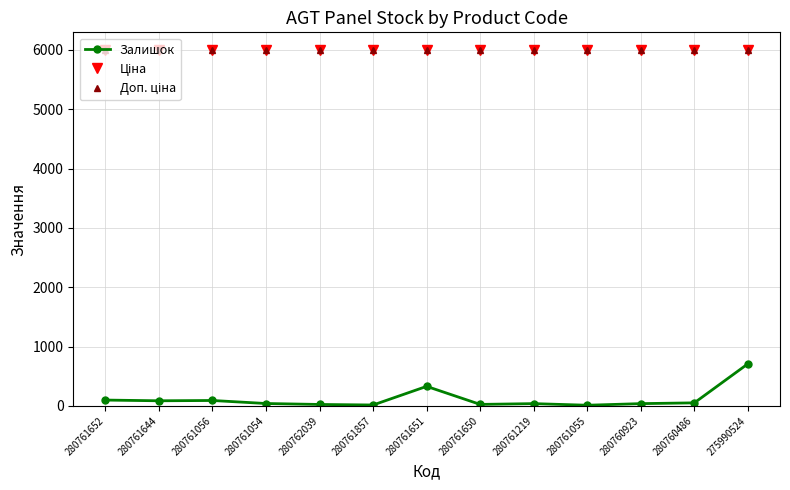

Does the chart have visible grid lines?

Yes